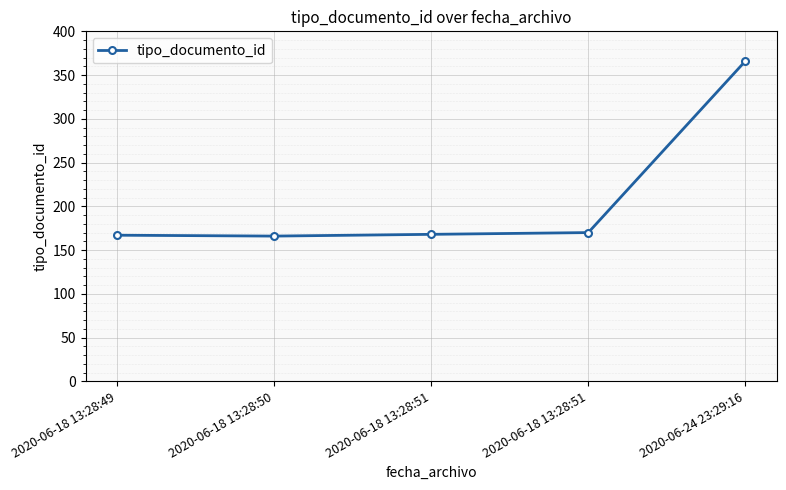

List the labels in order of value, largest first.

2020-06-24 23:29:16, 2020-06-18 13:28:51, 2020-06-18 13:28:51, 2020-06-18 13:28:49, 2020-06-18 13:28:50